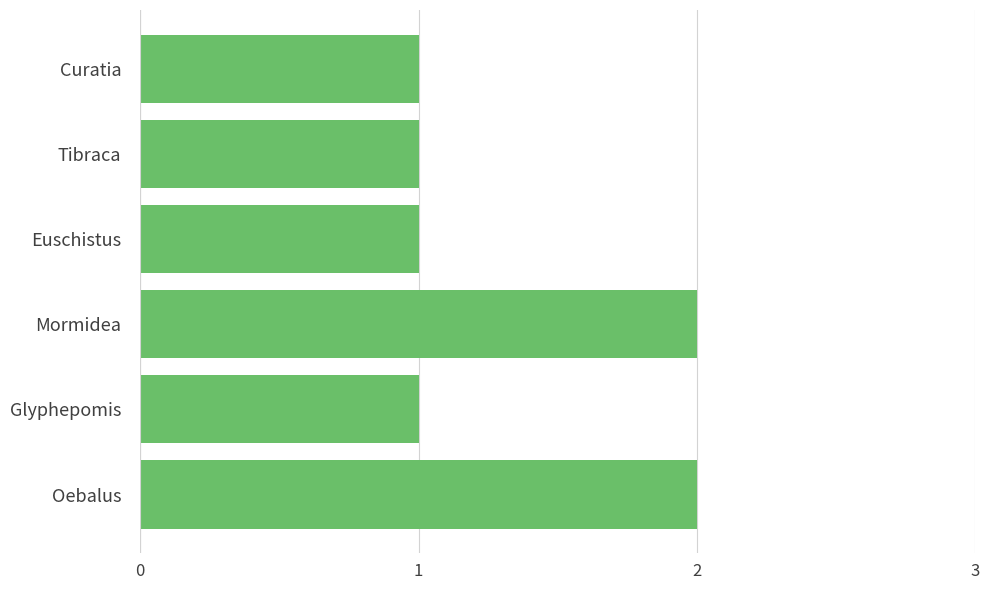

Reading bottom to top, transcribe all the data shown in this chart.

2	1	2	1	1	1